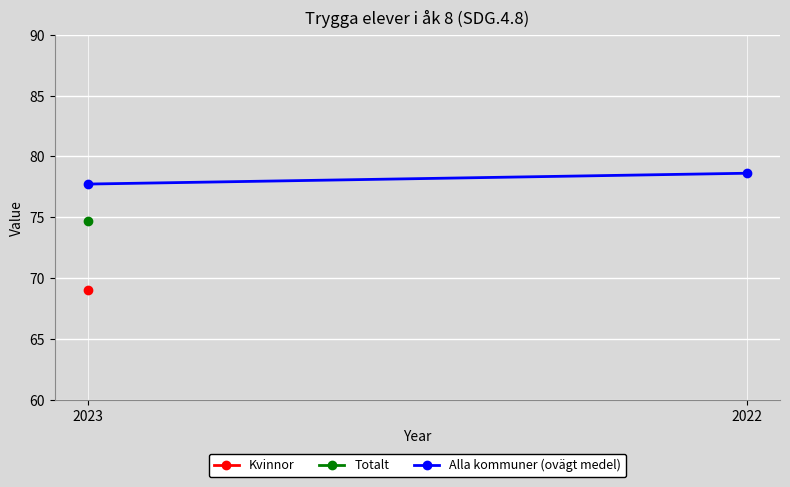

Is it true that the value at 2022 is 30.9?

False